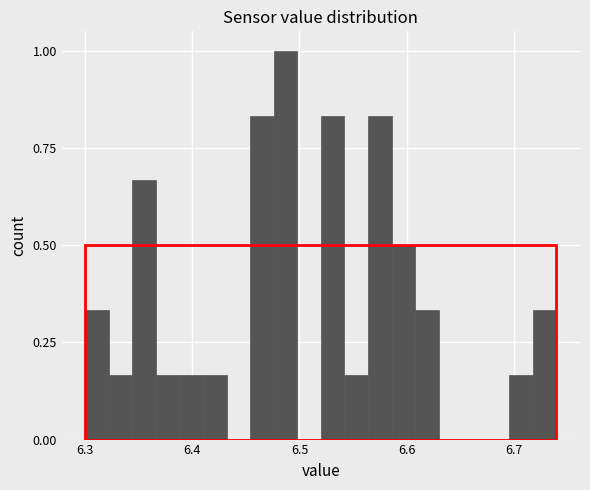

Around what value on the x-axis is the tallest bar? Give the approximate position of its centre, as read against the axis.

6.49